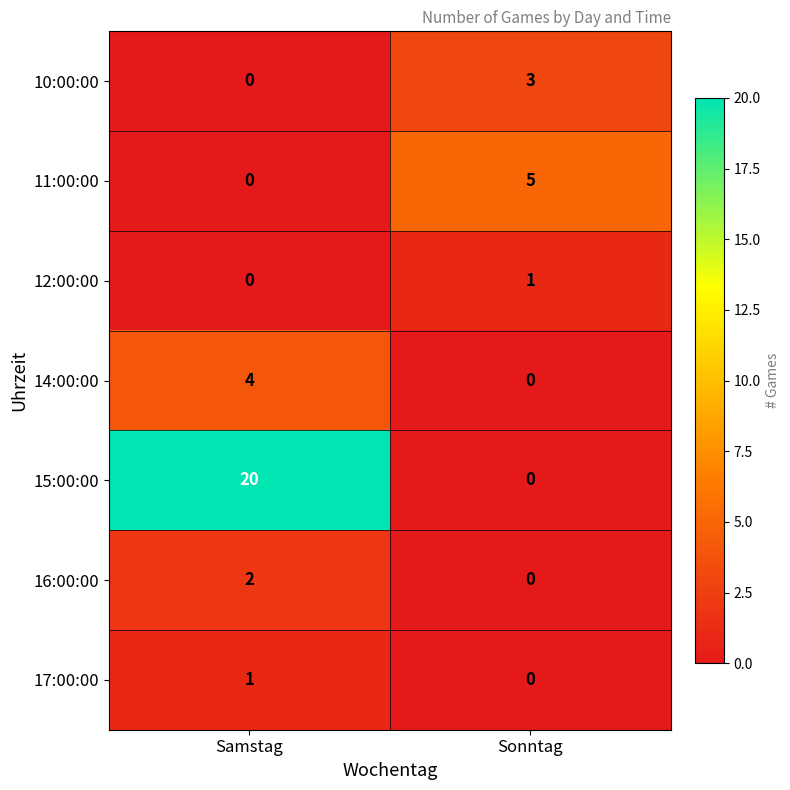

At which label does 16:00:00 reach its peak?

Samstag